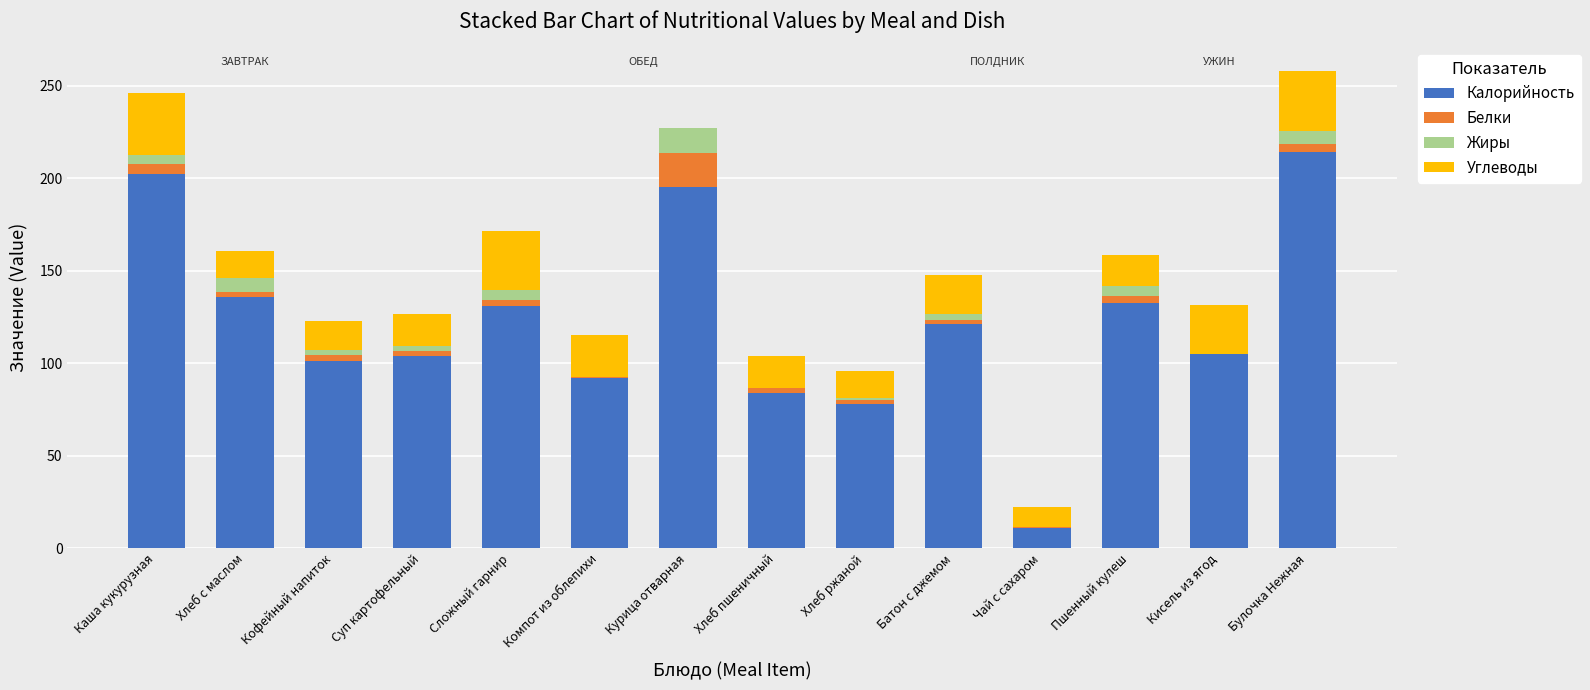

True or false: Калорийность has a value of 121.3 at Батон с джемом.

True